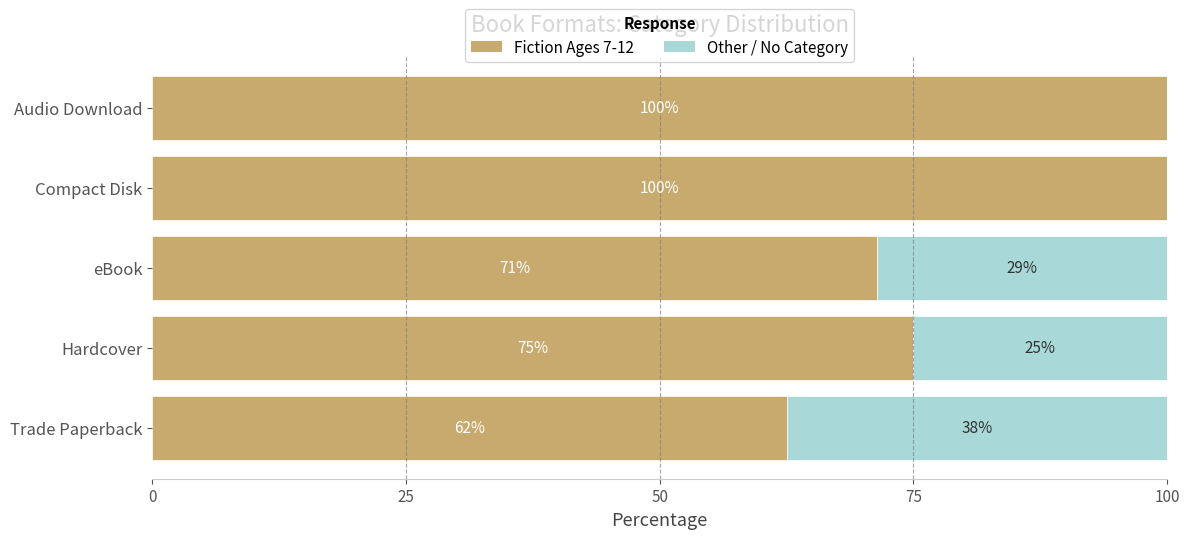

Where is Fiction Ages 7-12 nearest to the value 81?

Hardcover